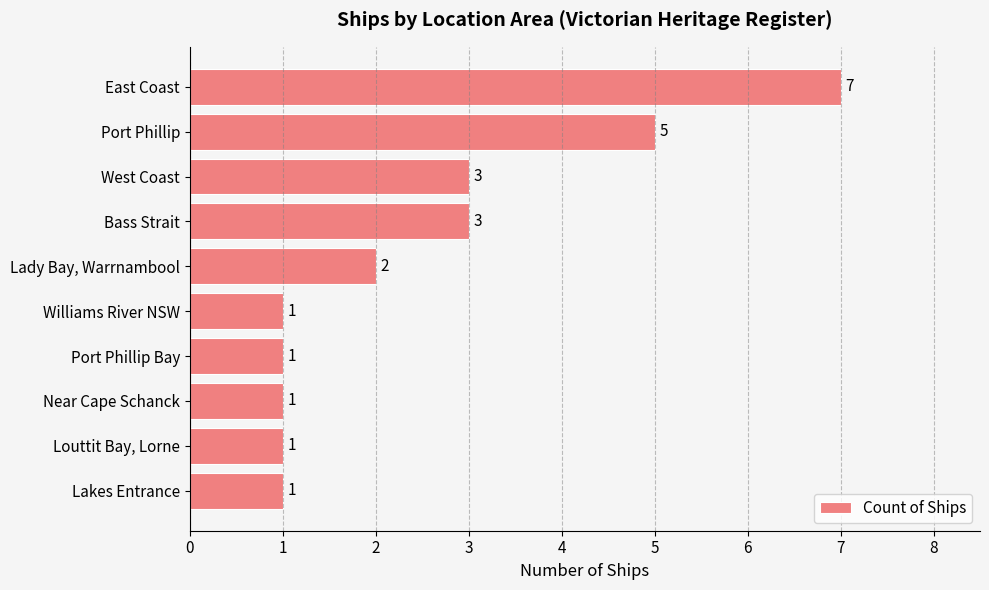

Are the bars grouped side by side (vs. stacked)?

No